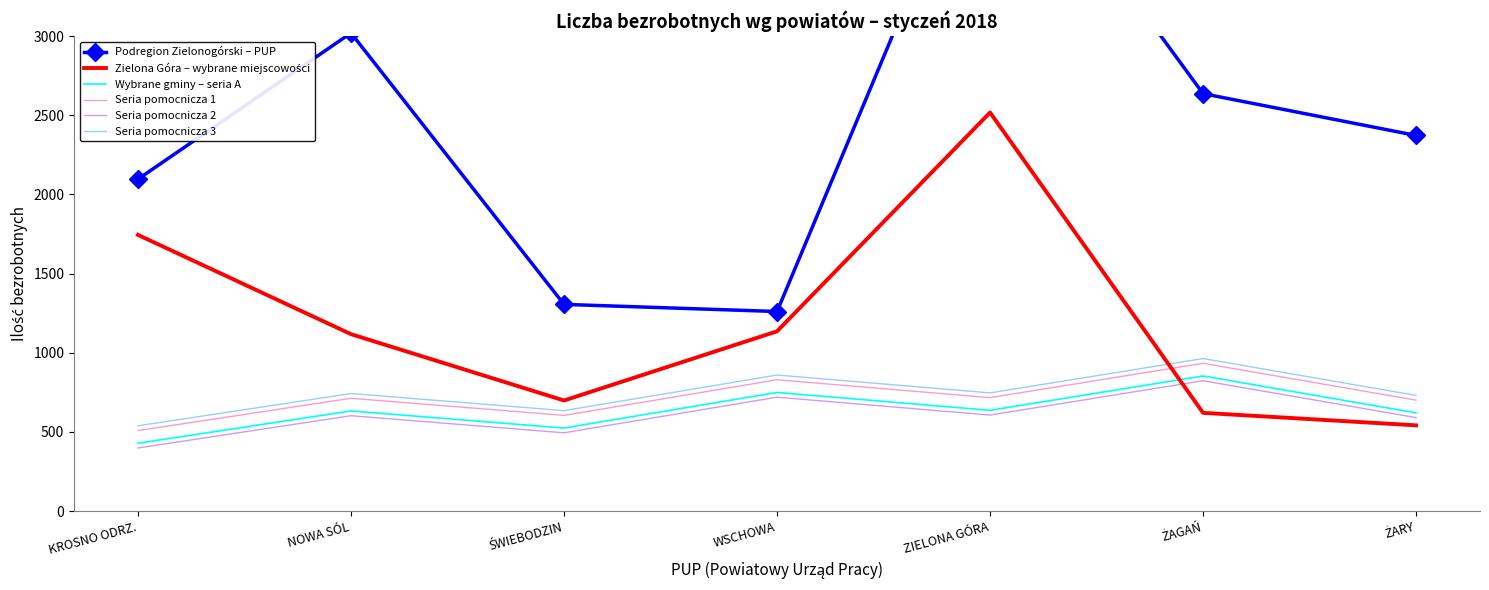

At which label does Zielona Góra – wybrane miejscowości reach its peak?

ZIELONA GÓRA